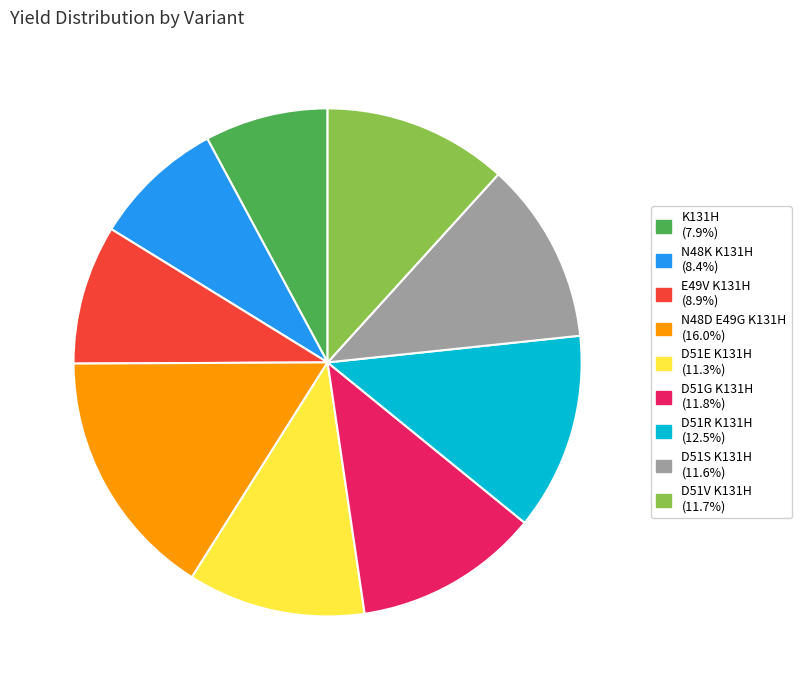

Do E49V K131H and D51V K131H together represent more than half of the pie?

No